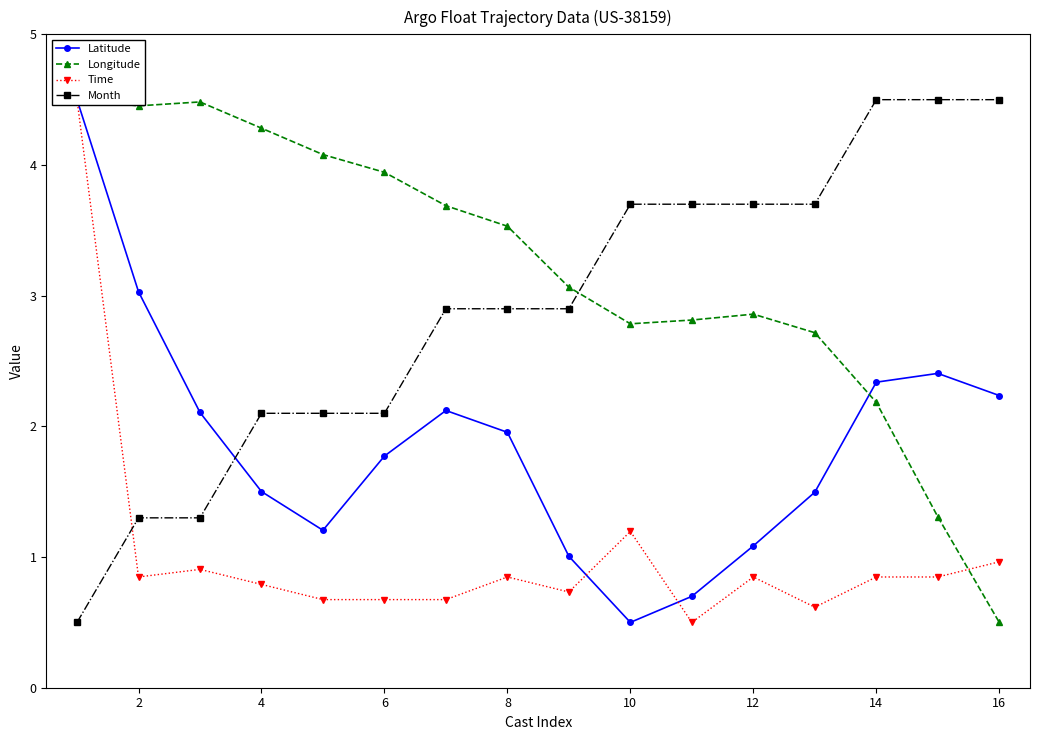

The value of Month at 2 is 1.9. True or false?

False